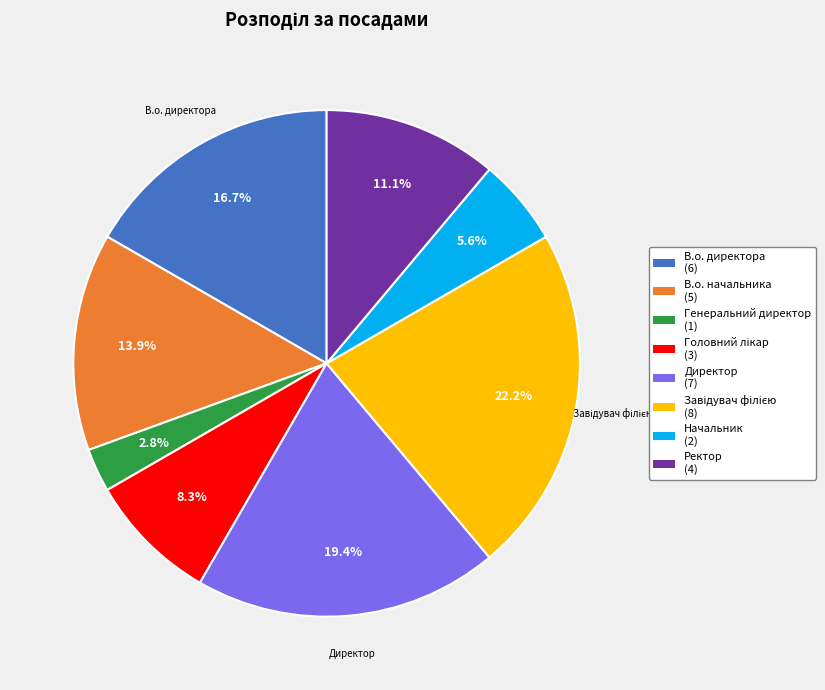

Is there a majority slice in this chart?

No